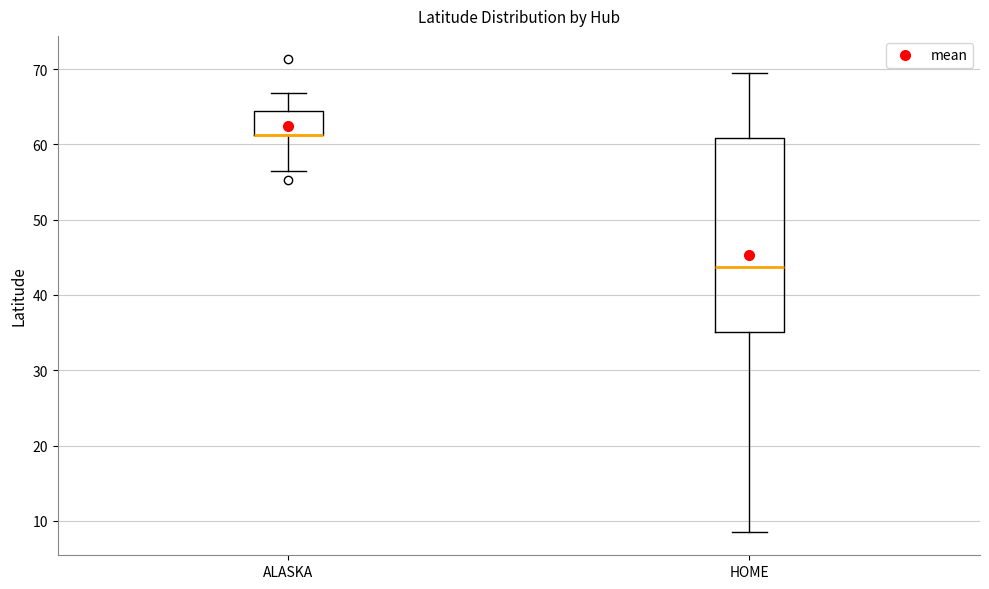

Comparing the boxes themselves (not the whiskers), which one is the tallest?

HOME